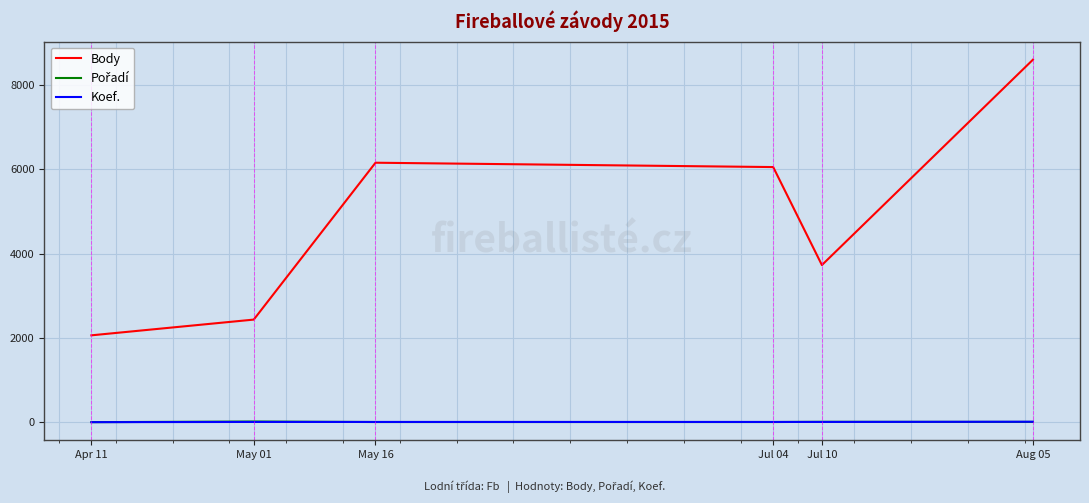

At which category does Body reach its first local valley?

Jul 10